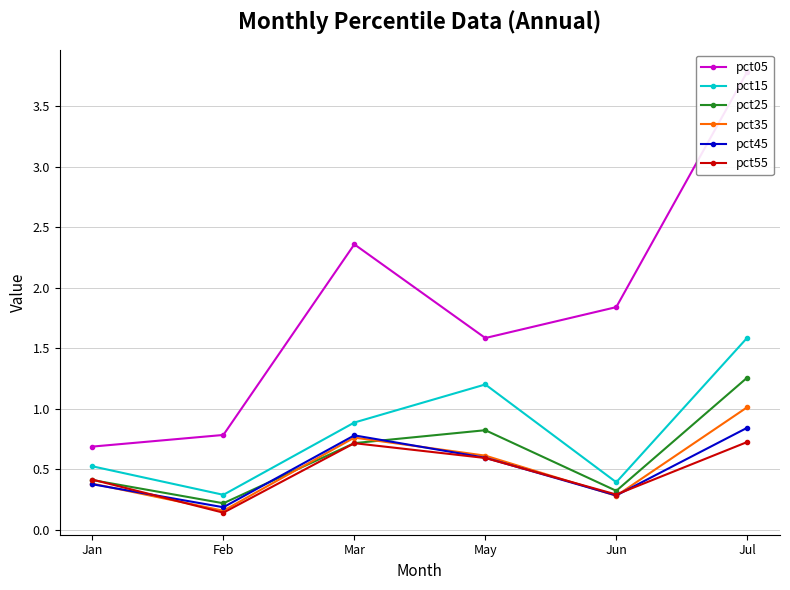

How many lines are shown in the chart?

6